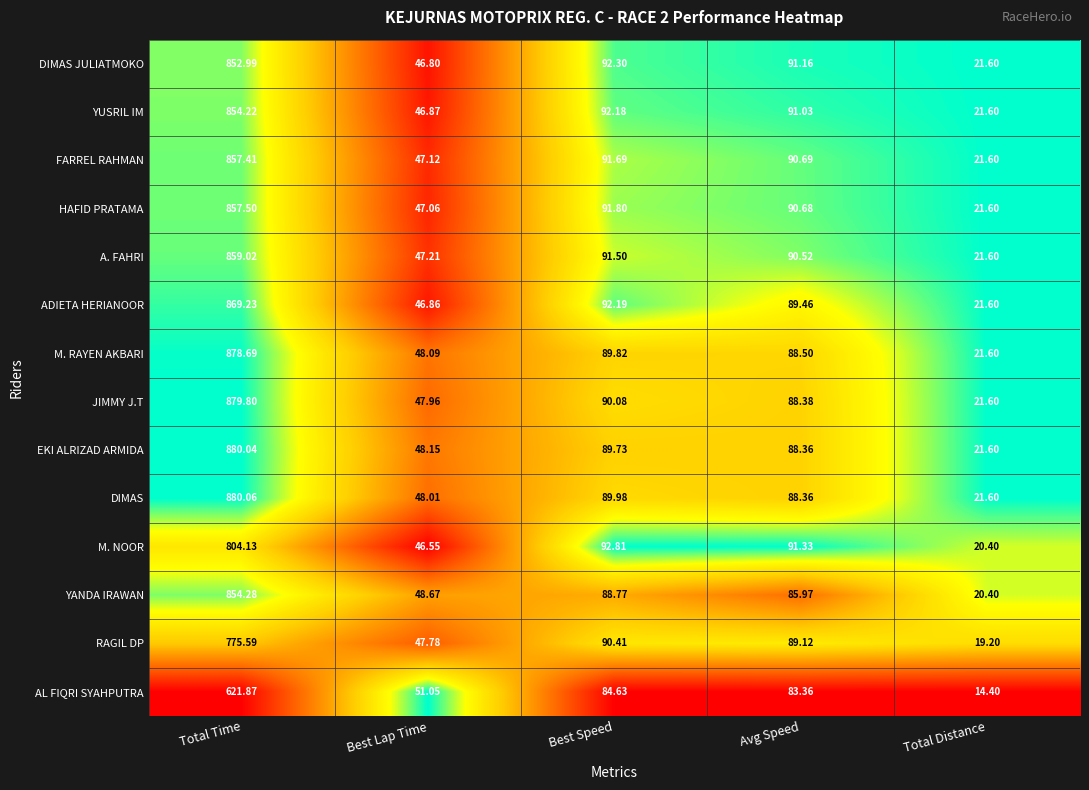

Which series has the largest total across all categories?

DIMAS